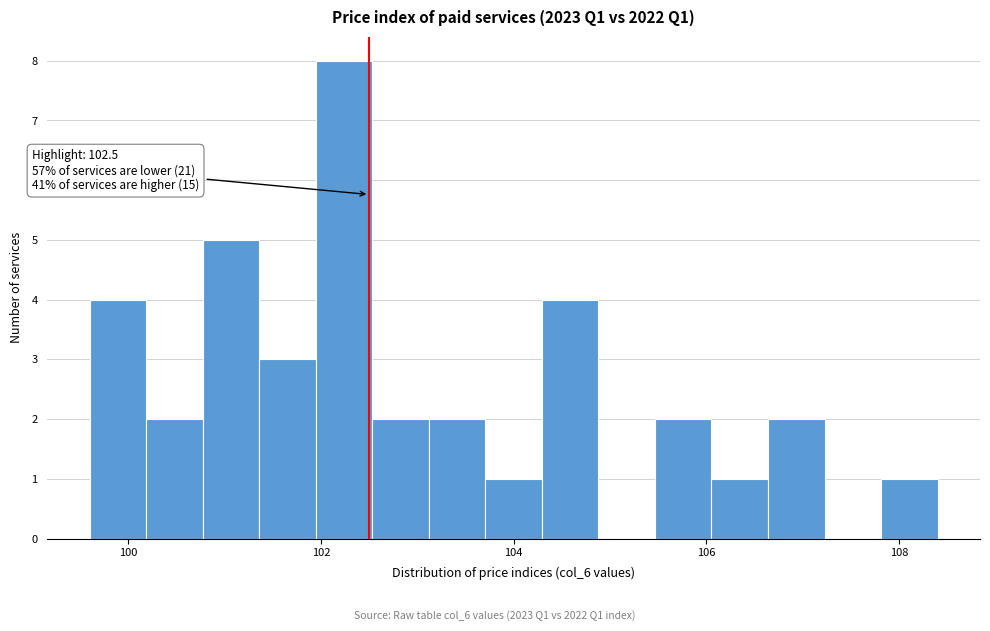

Read against the x-axis, roughly where is the centre of the tallest bar?

102.2